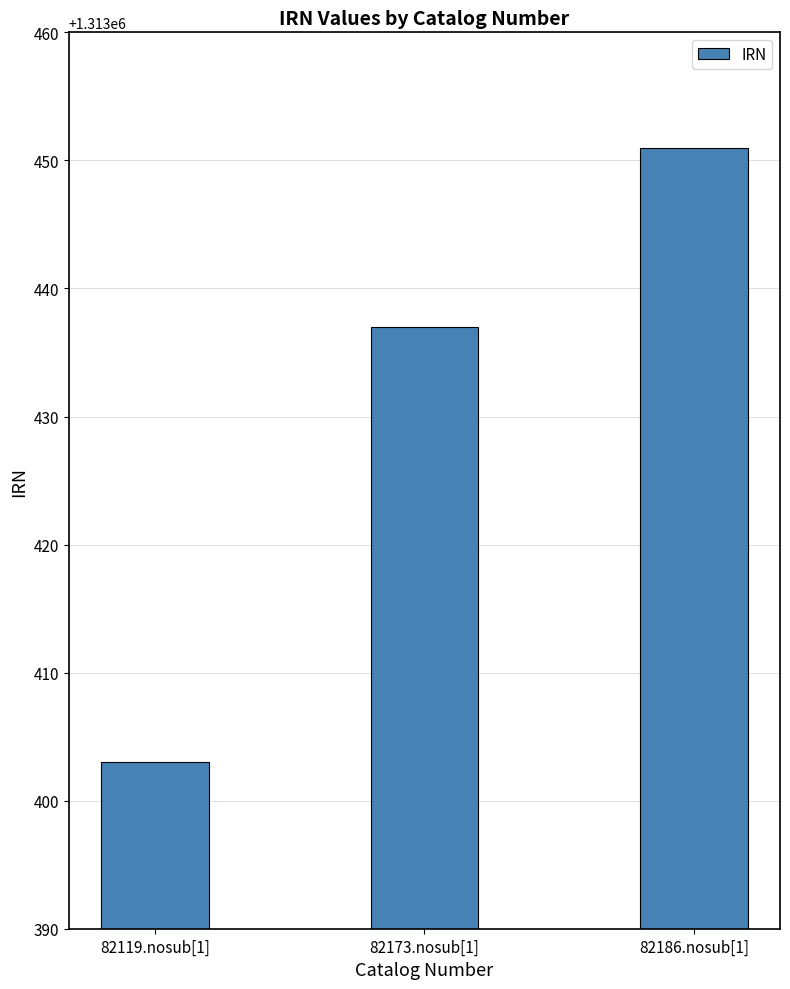

Reading right to left, transcribe all the data shown in this chart.

82186.nosub[1]=1313451	82173.nosub[1]=1313437	82119.nosub[1]=1313403